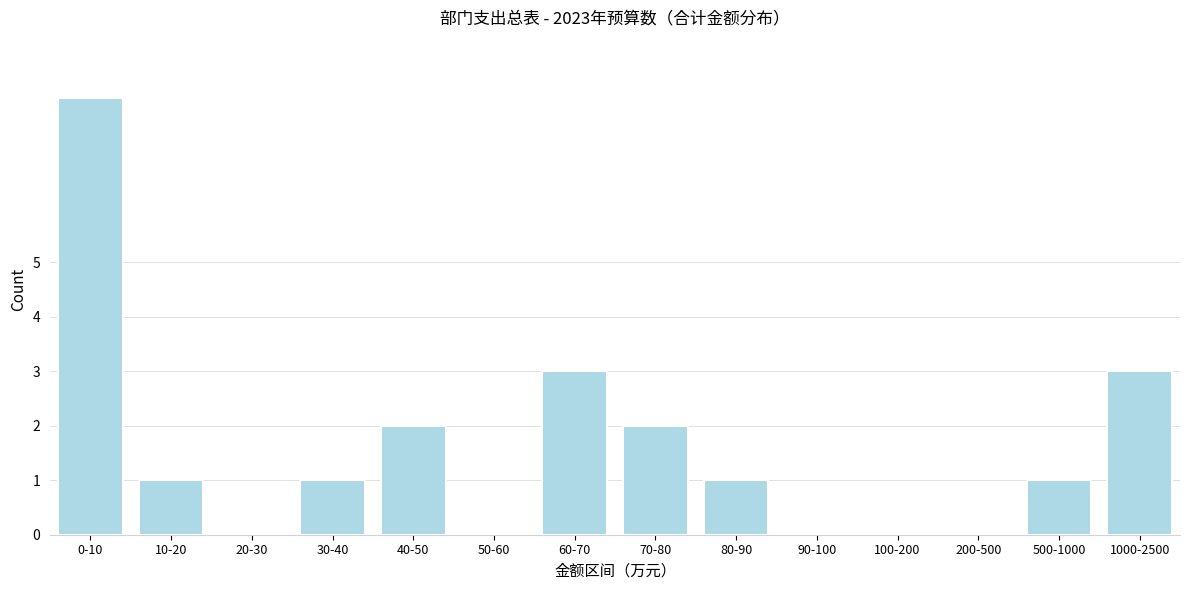

Reading right to left, transcribe all the data shown in this chart.

1000-2500=3	500-1000=1	200-500=0	100-200=0	90-100=0	80-90=1	70-80=2	60-70=3	50-60=0	40-50=2	30-40=1	20-30=0	10-20=1	0-10=8